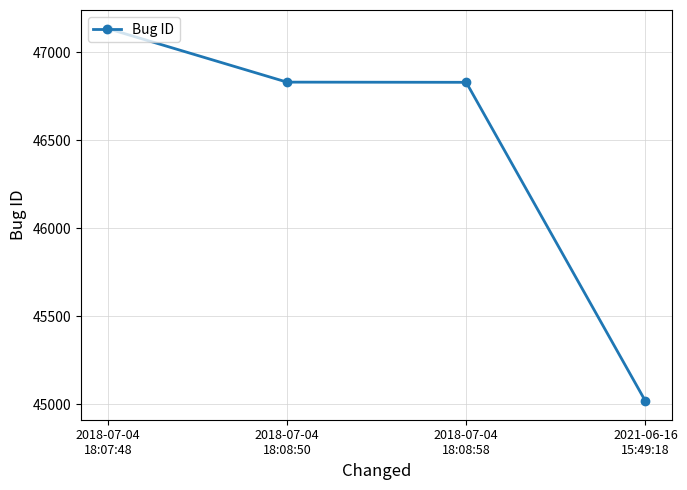

What is the difference between the second highest and minimum values?

1812